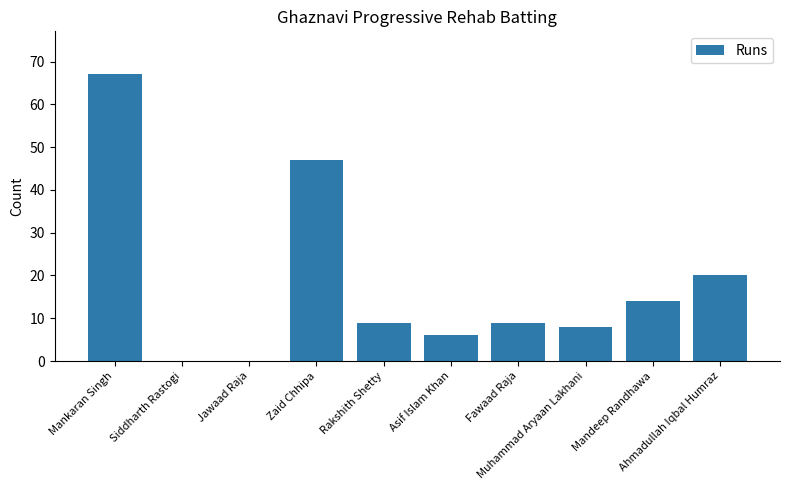

At which label is the value closest to 33?

Ahmadullah Iqbal Humraz